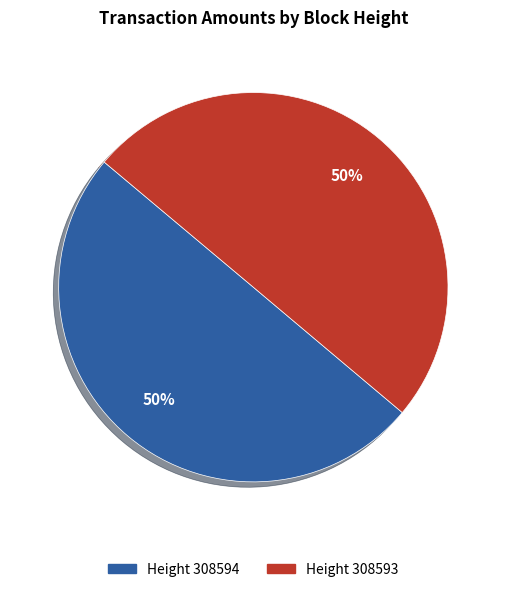

How many segments does this pie chart have?

2